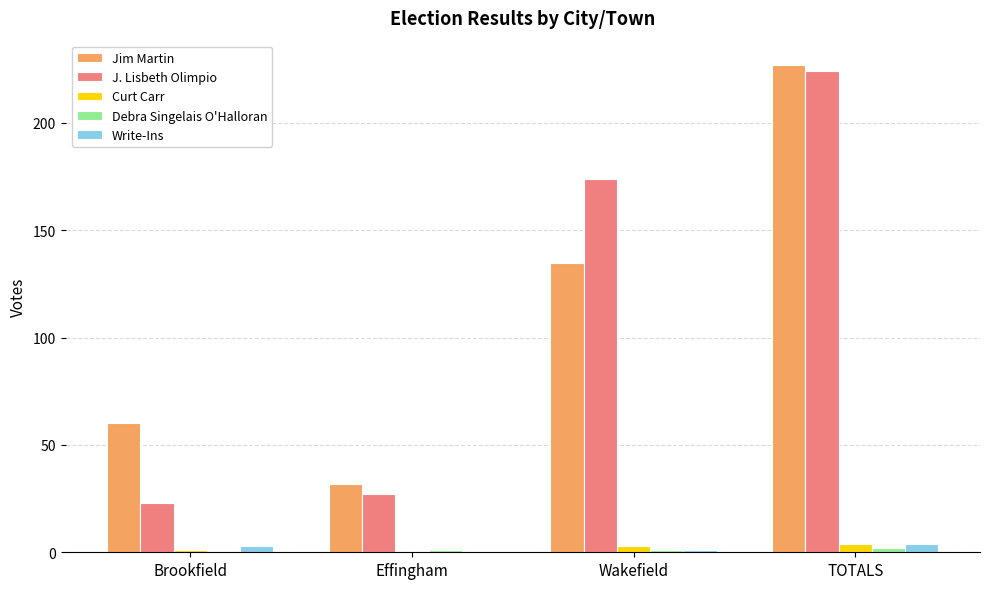

What is the greatest value displayed?

227